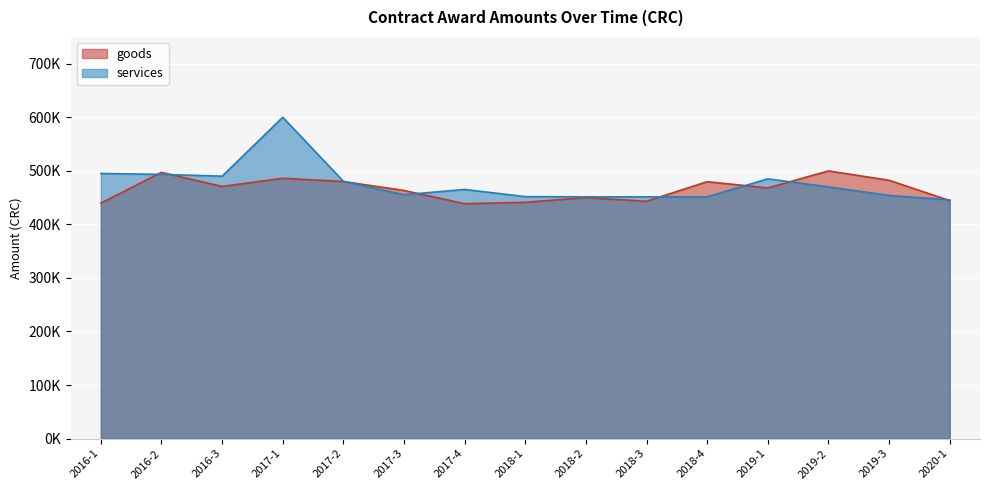

What is the total value across all series at 2019-3?

936335.0